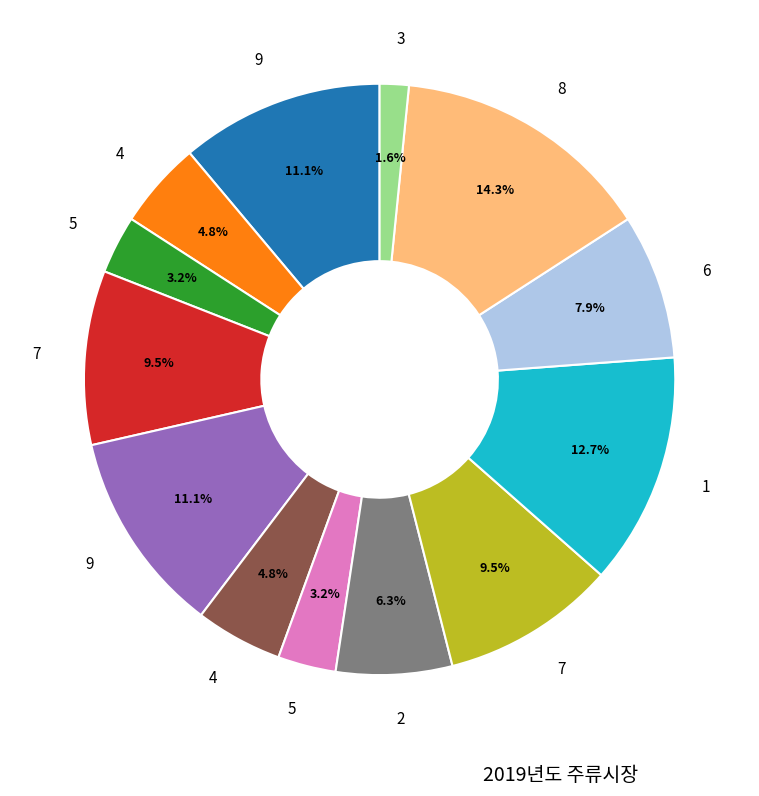

Is there a majority slice in this chart?

No